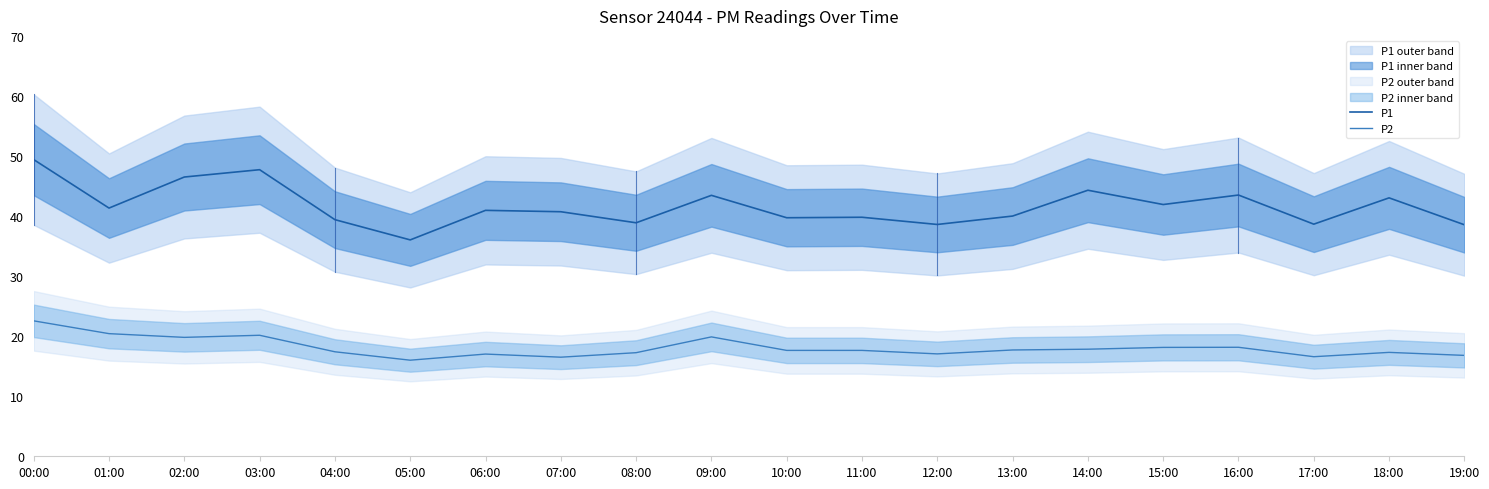

What is the value of the P1 point at the 7th from the left?

41.0